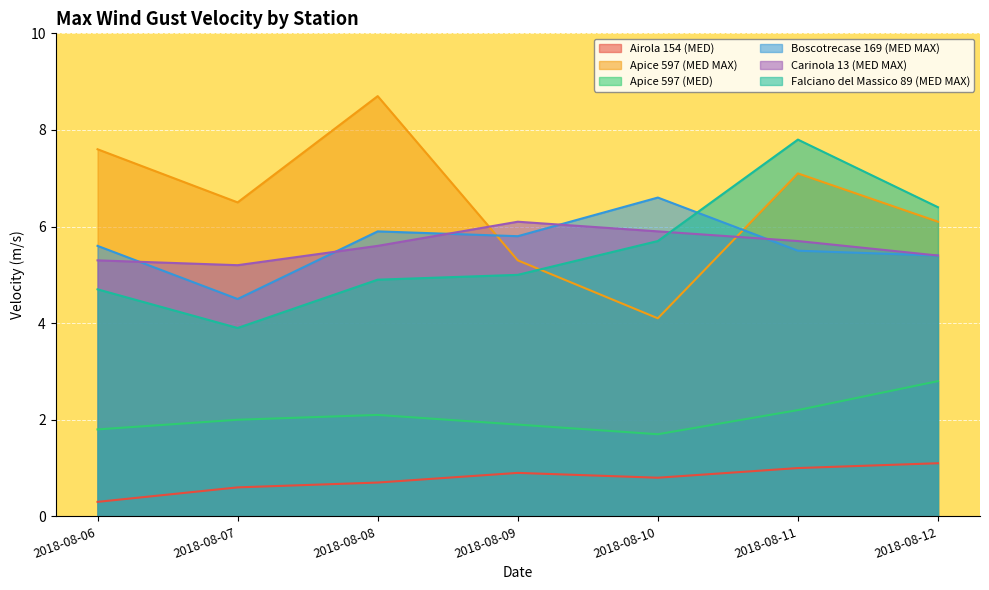

What are all the series names shown in the legend?

Airola 154 (MED), Apice 597 (MED MAX), Apice 597 (MED), Boscotrecase 169 (MED MAX), Carinola 13 (MED MAX), Falciano del Massico 89 (MED MAX)